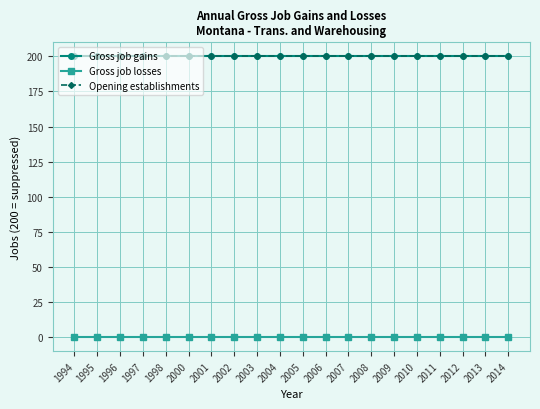

Read the Opening establishments value at 2005.

200